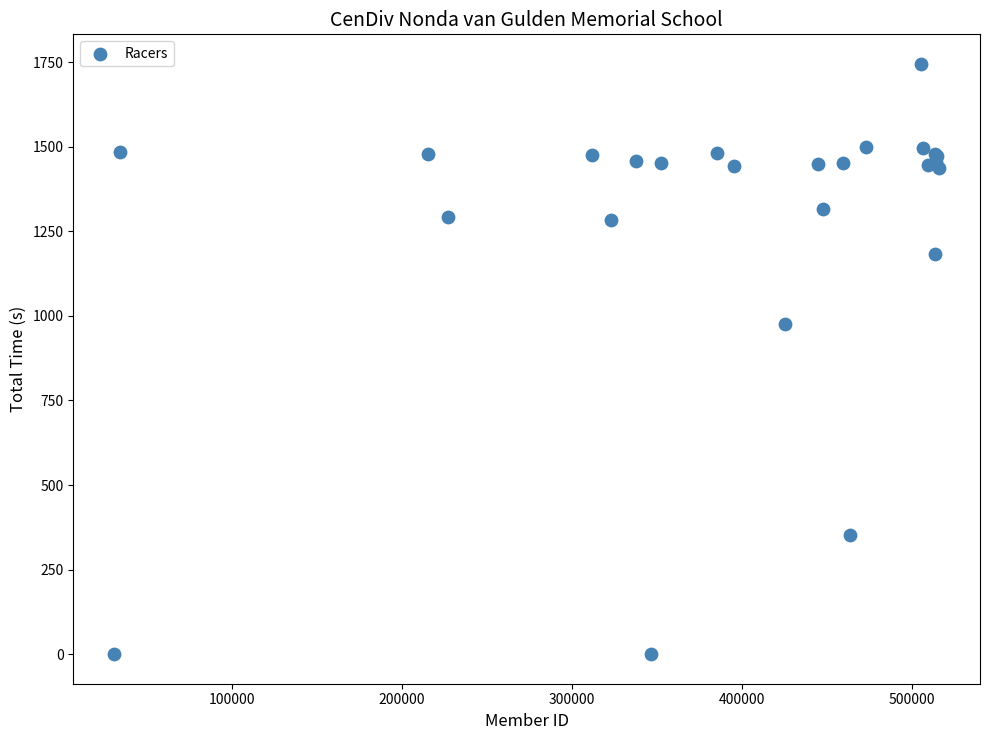

What Y value in the scatter plot is closest to 872?

975.1